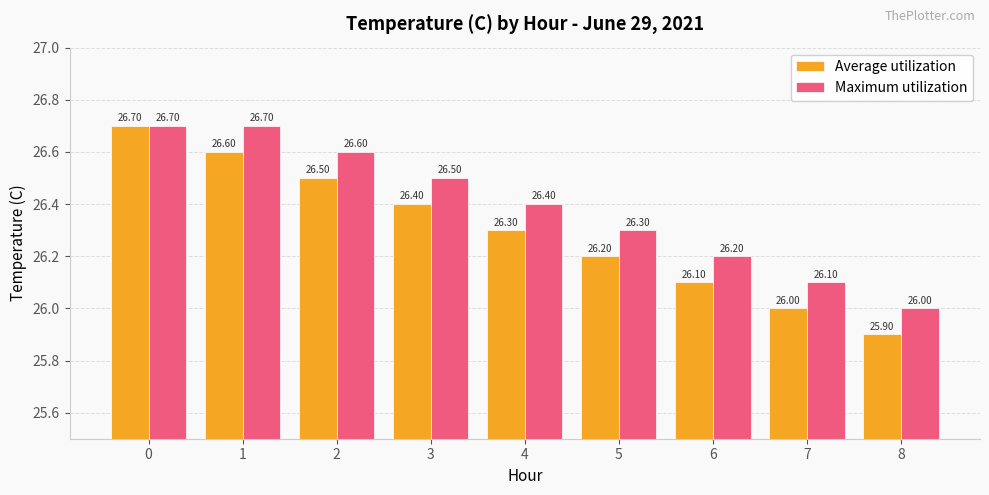

What is the approximate value of Average utilization at 1?

26.6